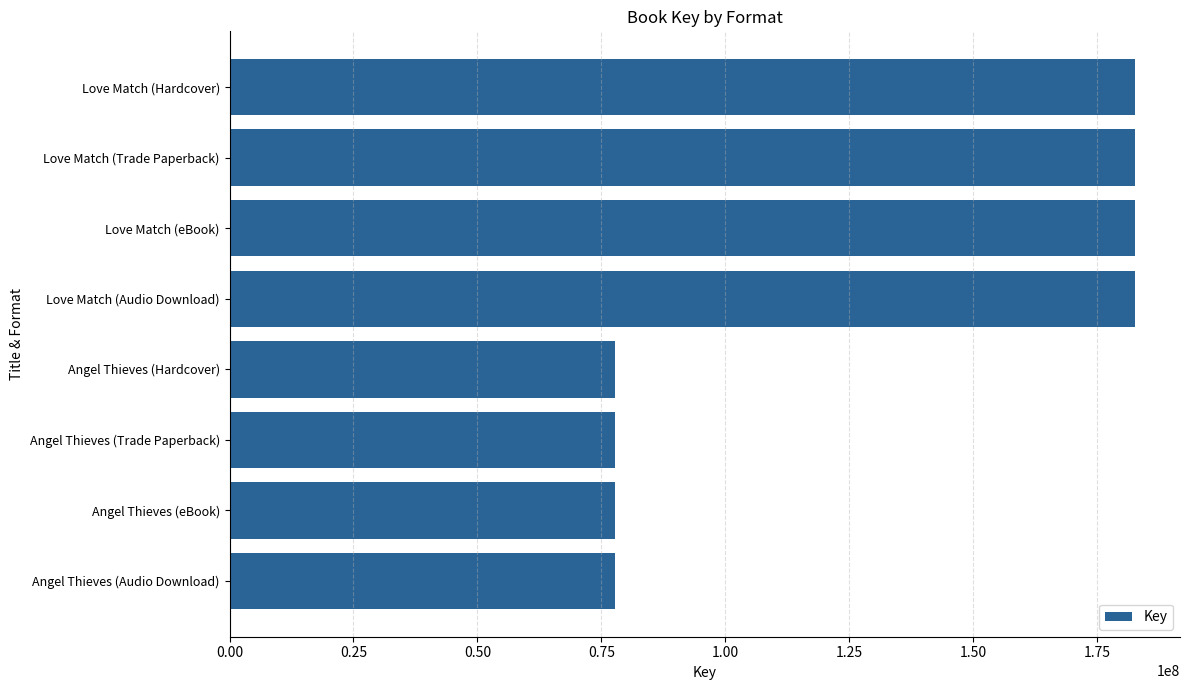

What is the change in value from Love Match (Trade Paperback) to Angel Thieves (Trade Paperback)?

-104937122